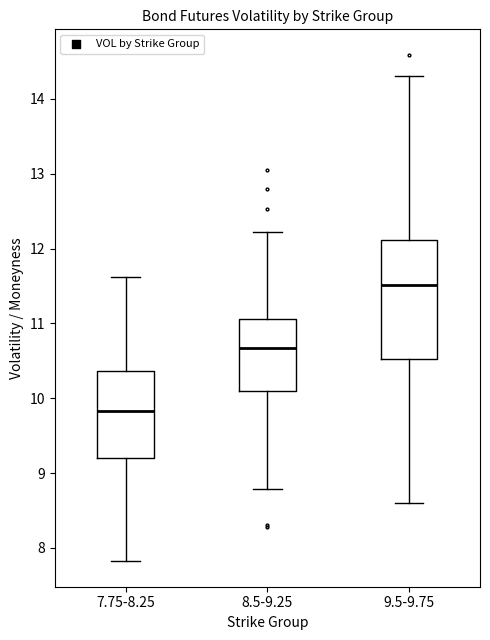

Reading left to right, transcribe this box plot: for each box, give where its median line is, the range the box spans, and where its two whiskers end, as read against the y-axis. The values are not printed on the chart, so give them approximately, as read against the axis.

7.75-8.25: median 9.8, box 9.2 to 10.4, whiskers 7.8 to 11.6
8.5-9.25: median 10.7, box 10.1 to 11.1, whiskers 8.8 to 12.2
9.5-9.75: median 11.5, box 10.5 to 12.1, whiskers 8.6 to 14.3